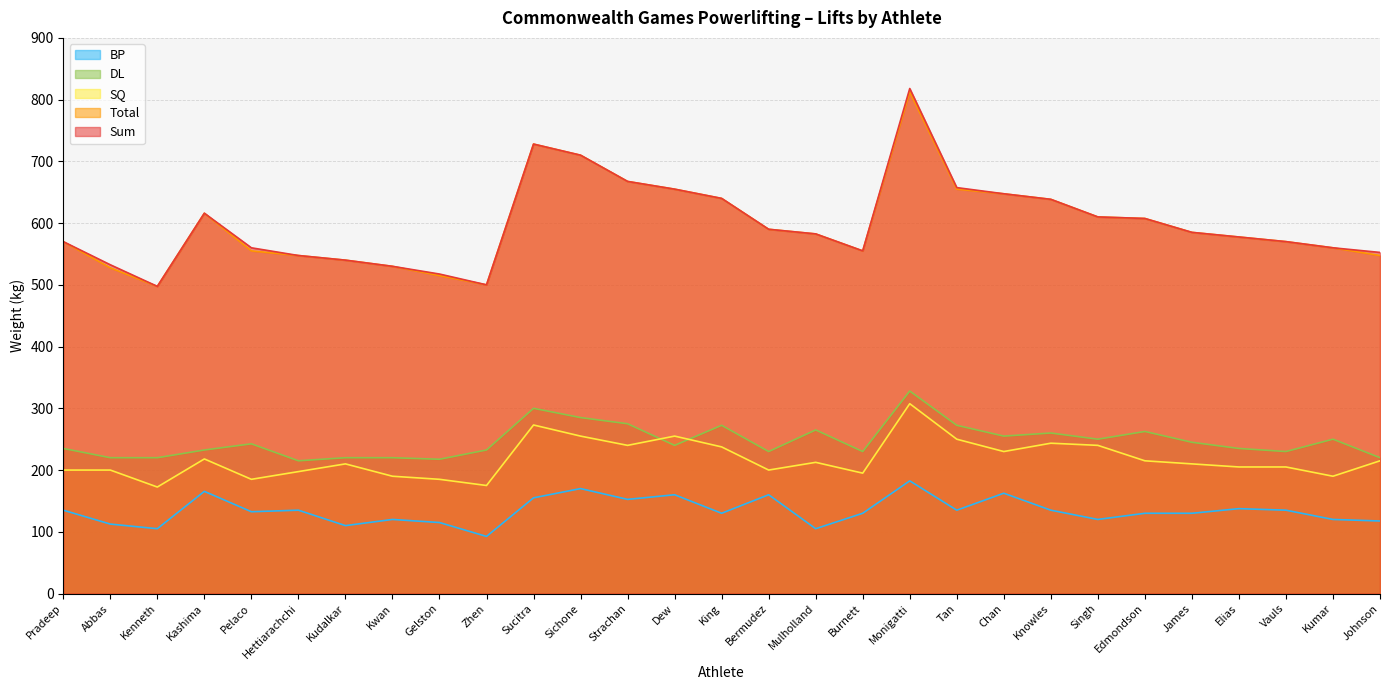

What is the value of the Total point at the 29th from the left?

547.5